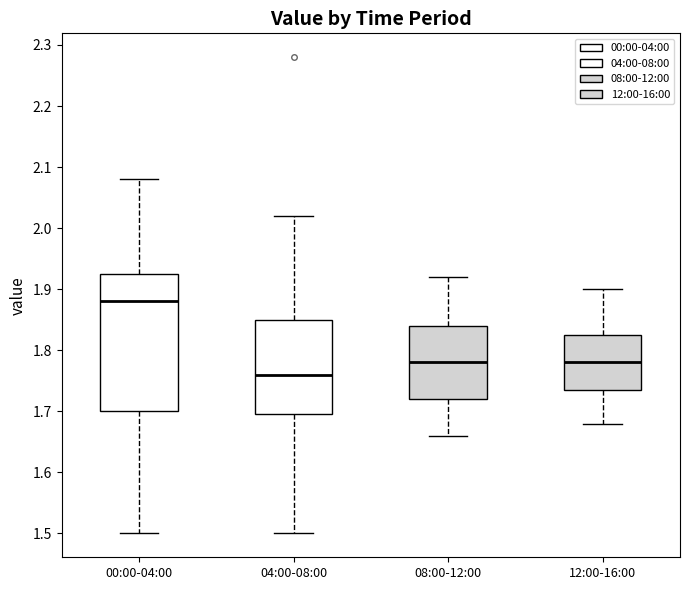

Reading left to right, transcribe this box plot: for each box, give where its median line is, the range the box spans, and where its two whiskers end, as read against the y-axis. The values are not printed on the chart, so give them approximately, as read against the axis.

00:00-04:00: median 1.88, box 1.70 to 1.93, whiskers 1.50 to 2.08
04:00-08:00: median 1.76, box 1.70 to 1.85, whiskers 1.50 to 2.02
08:00-12:00: median 1.78, box 1.72 to 1.84, whiskers 1.66 to 1.92
12:00-16:00: median 1.78, box 1.74 to 1.83, whiskers 1.68 to 1.90